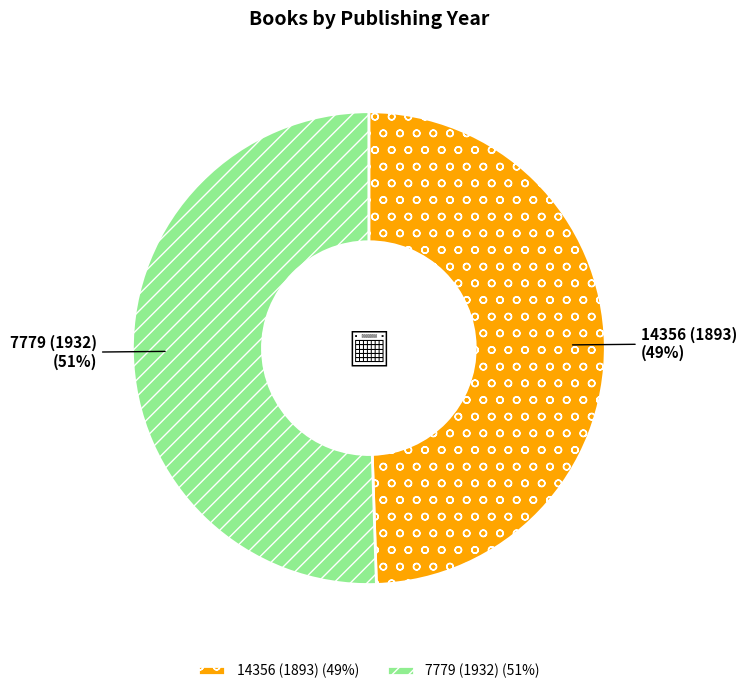

Approximately how many times larger is the value at 7779 (1932) compared to 14356 (1893)?

1.0